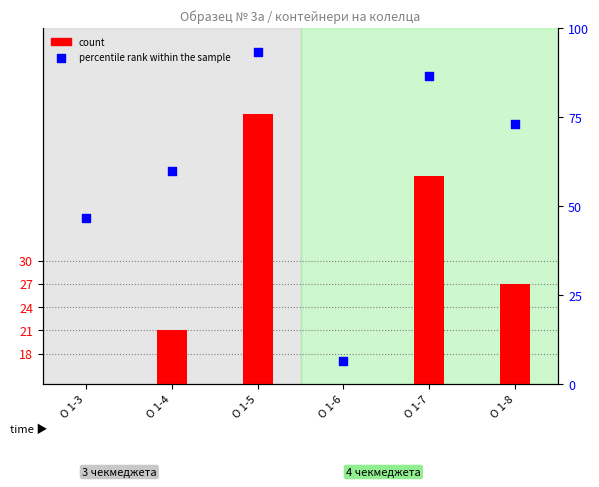

Is the value of count at O 1-5 greater than the value of percentile rank within the sample at O 1-4?

No